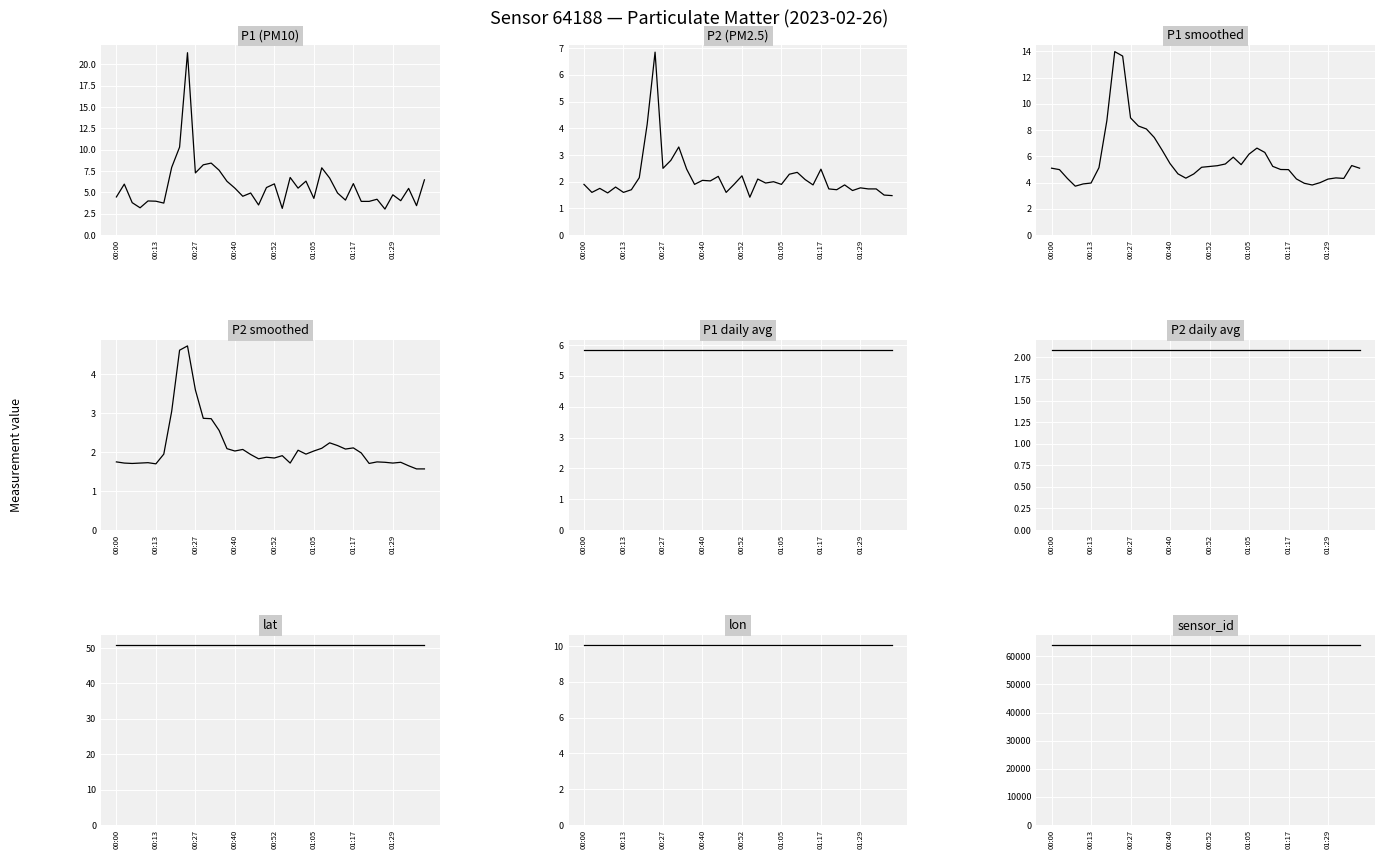

True or false: P1 and P2 cross at least once.

False